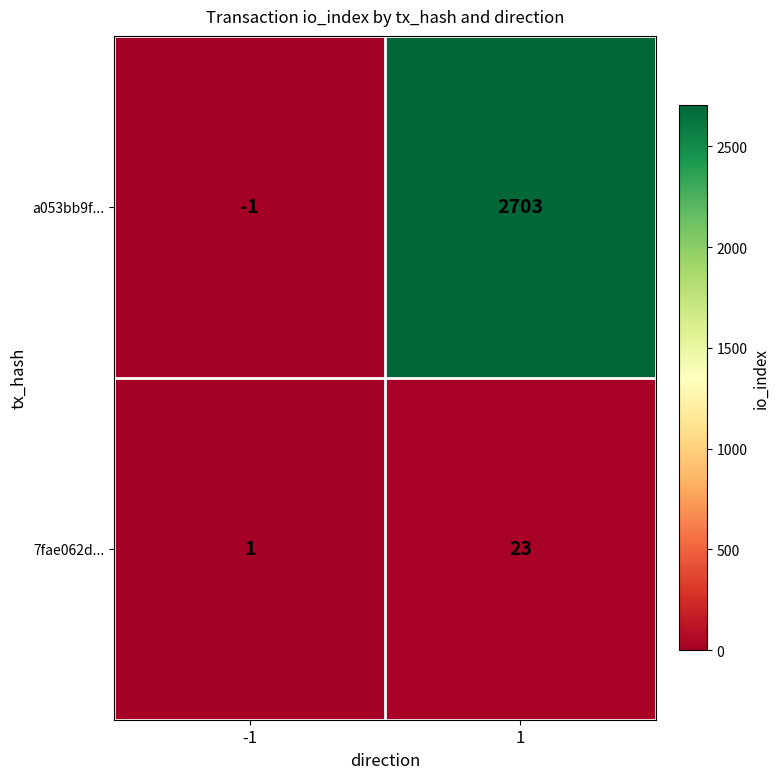

Read the 7fae062d... value at 1, to the nearest 5.

25